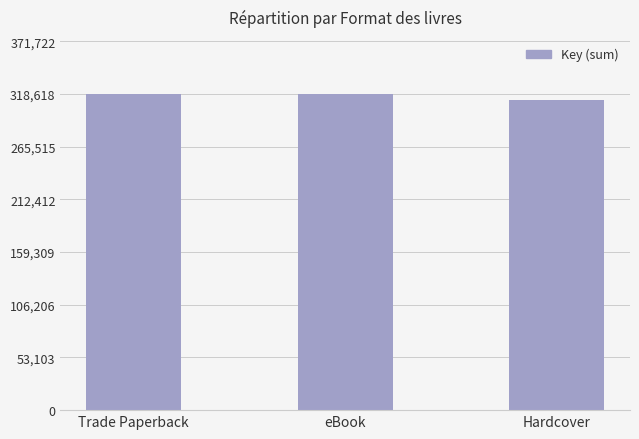

What is the label of the 3rd bar from the left?

Hardcover